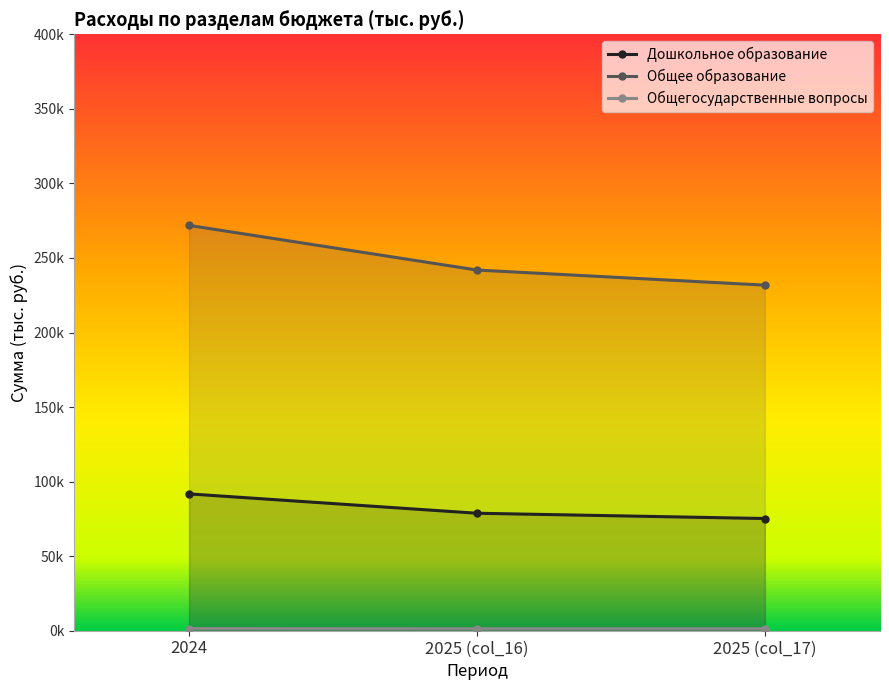

What is the difference between the Общегосударственные вопросы values at 2024 and 2025 (col_17)?

131.0